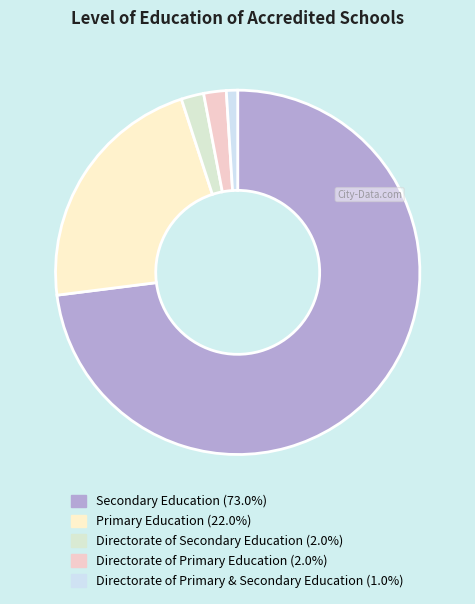

Which slice represents more than half of the pie?

Secondary Education